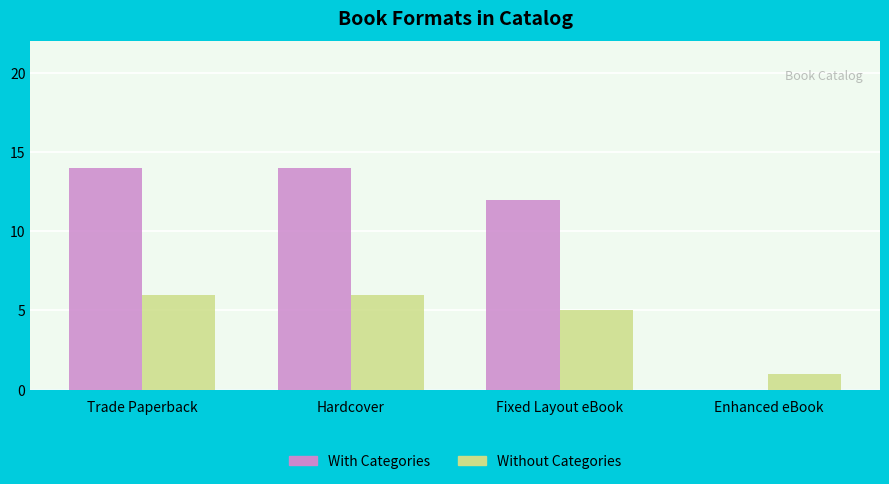

What is the average value of the With Categories series?

10